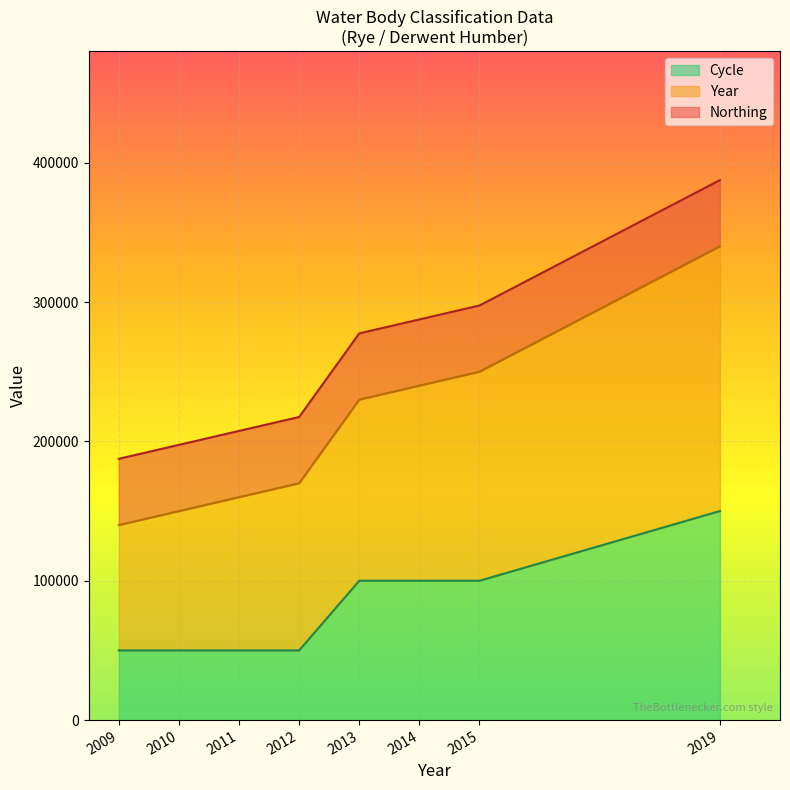

At which category is the sum across all series the highest?

2019